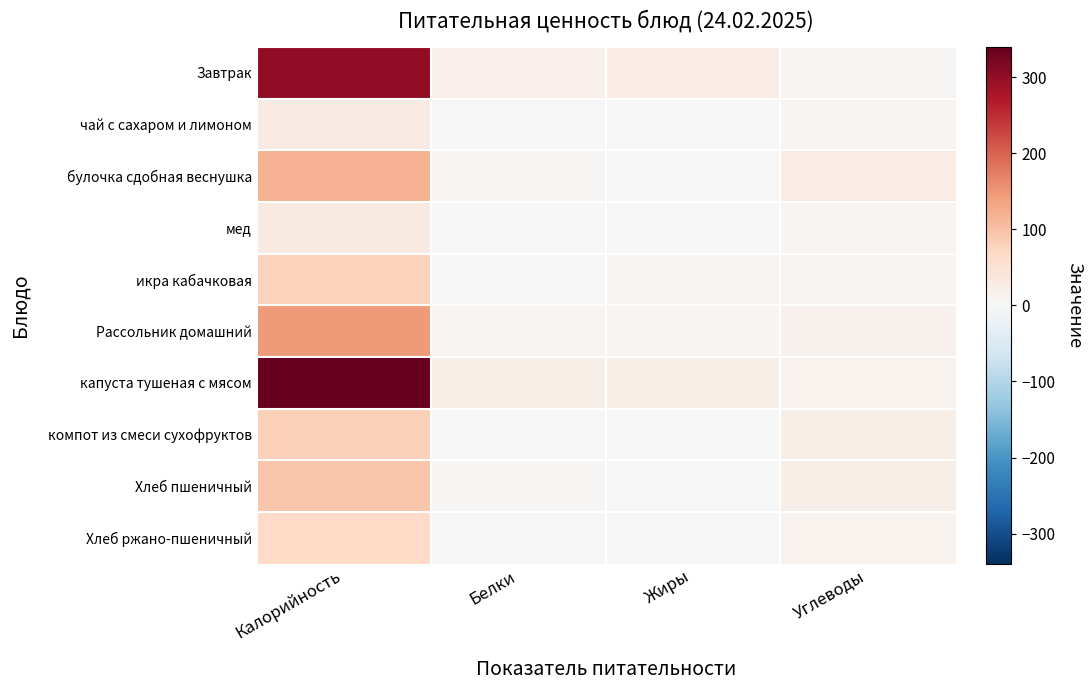

Reading left to right, list all the values displayed in this chart.

Завтрак: Калорийность=300.7	Белки=16.9	Жиры=24.0	Углеводы=4.4
чай с сахаром и лимоном: Калорийность=27.9	Белки=0.3	Жиры=0.0	Углеводы=6.7
булочка сдобная веснушка: Калорийность=117.2	Белки=3.8	Жиры=0.5	Углеводы=24.7
мед: Калорийность=29.5	Белки=0.1	Жиры=0.0	Углеводы=7.3
икра кабачковая: Калорийность=78.0	Белки=1.3	Жиры=4.7	Углеводы=7.3
Рассольник домашний: Калорийность=145.1	Белки=5.7	Жиры=7.2	Углеводы=14.5
капуста тушеная с мясом: Калорийность=339.4	Белки=19.9	Жиры=19.7	Углеводы=11.9
компот из смеси сухофруктов: Калорийность=81.0	Белки=0.5	Жиры=0.0	Углеводы=19.8
Хлеб пшеничный: Калорийность=93.9	Белки=2.9	Жиры=0.3	Углеводы=19.7
Хлеб ржано-пшеничный: Калорийность=68.3	Белки=2.6	Жиры=0.5	Углеводы=13.2